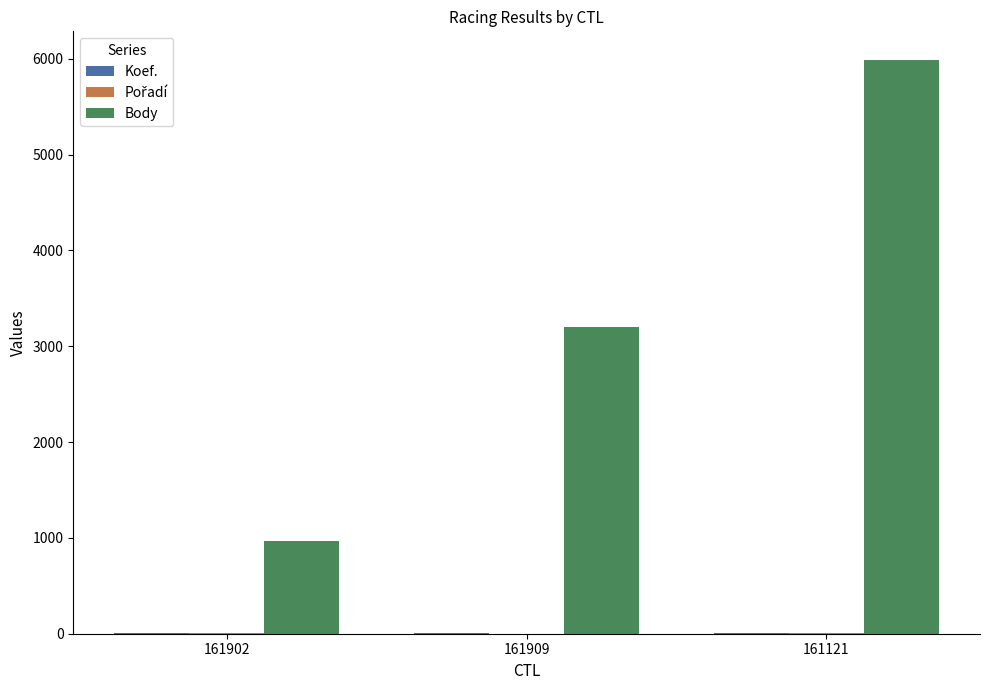

Is it true that Body equals 969 at 161902?

True